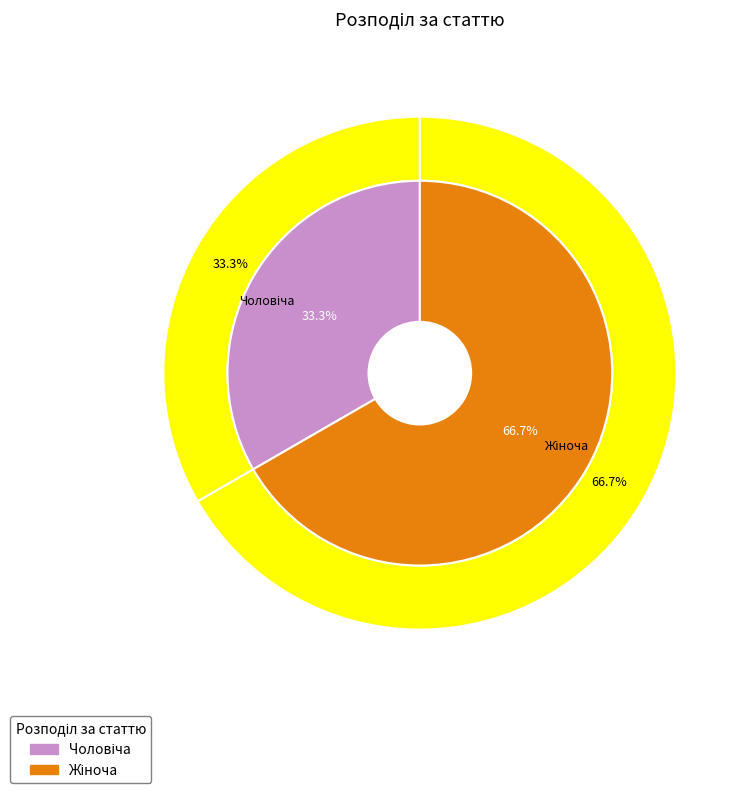

Combined, what portion of the pie is Чоловіча and Жіноча?

100.0%